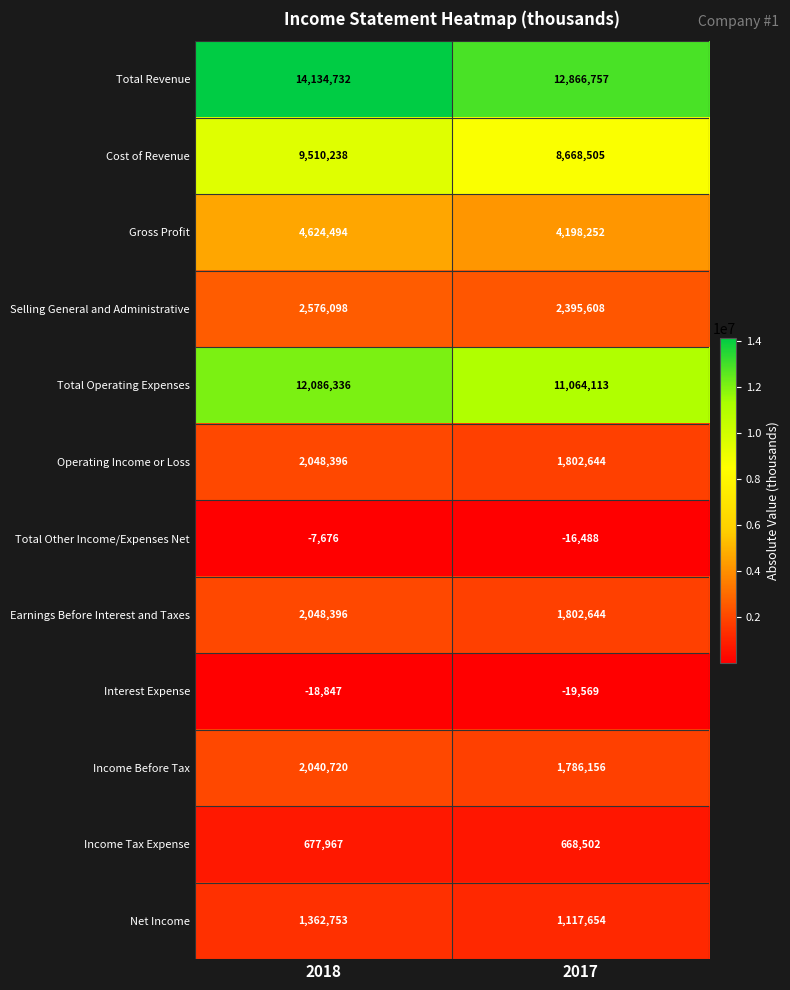

What is the difference between the highest and lowest values at 2017?

12886326